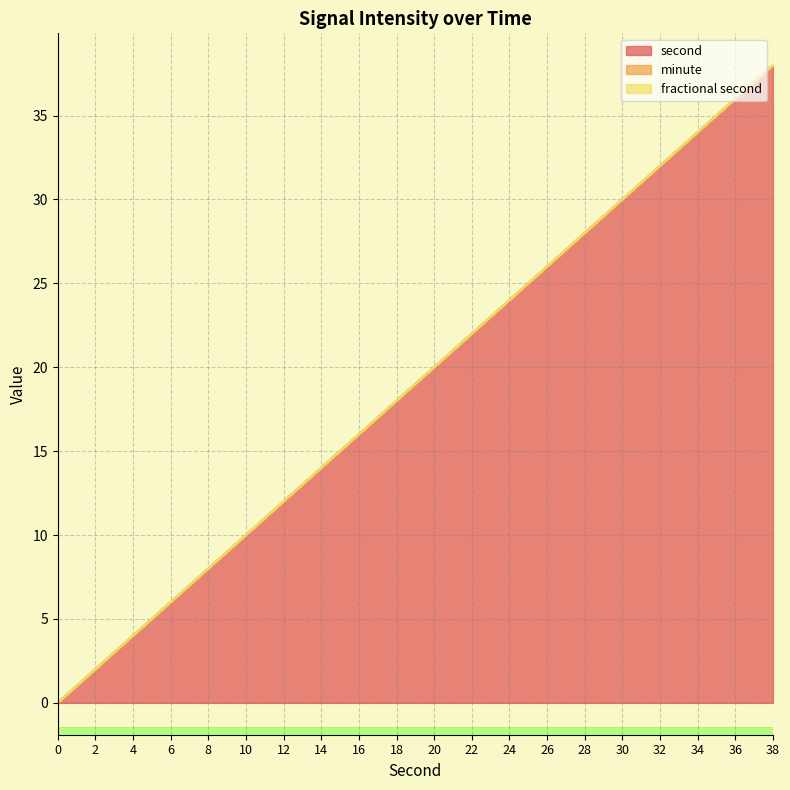

Reading right to left, list all the values displayed in this chart.

second: 38	36	34	32	30	28	26	24	22	20	18	16	14	12	10	8	6	4	2	0
minute: 0	0	0	0	0	0	0	0	0	0	0	0	0	0	0	0	0	0	0	0
fractional second: 0	0	0	0	0	0	0	0	0	0	0	0	0	0	0	0	0	0	0	0